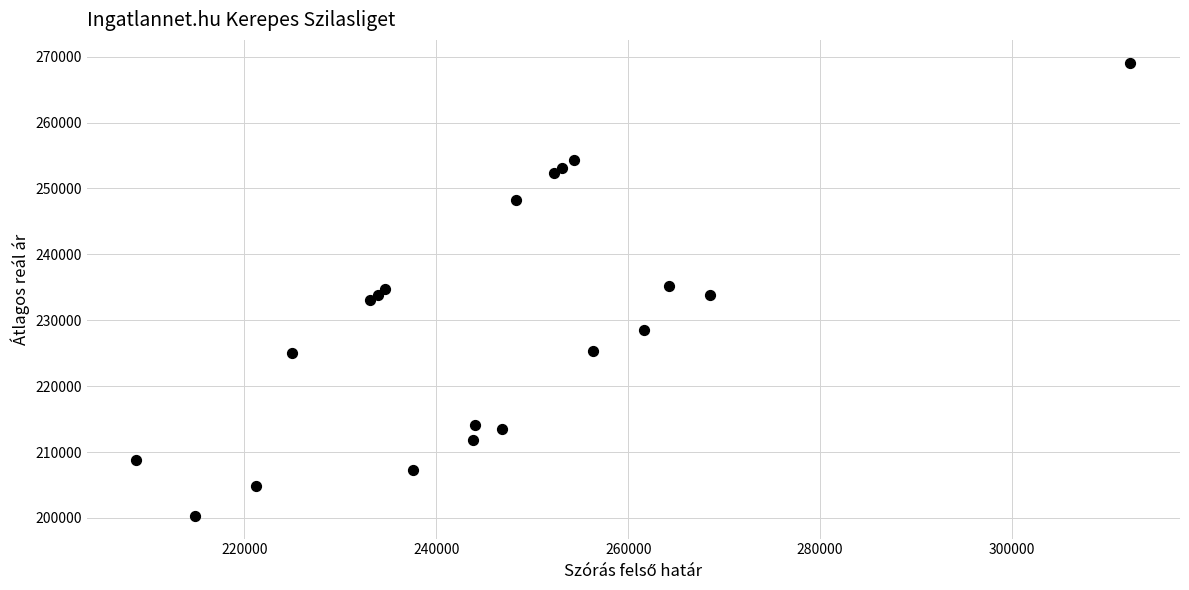

What is the range of Y values (max minus min)?

68811